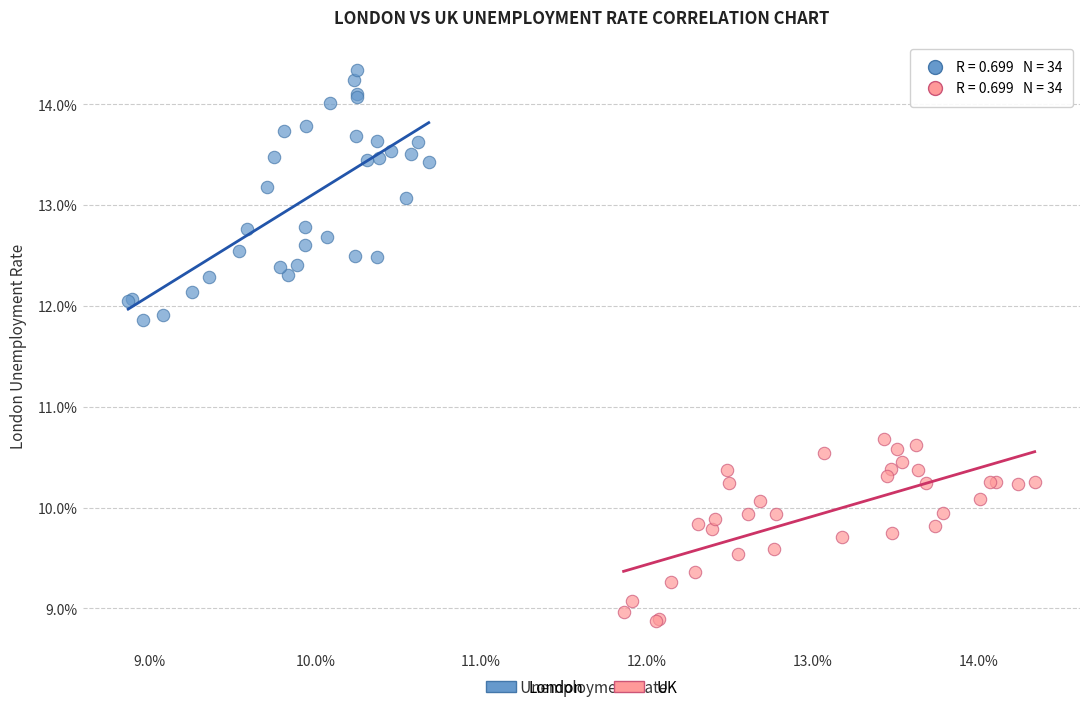

Which series has the widest spread of Y values?

London